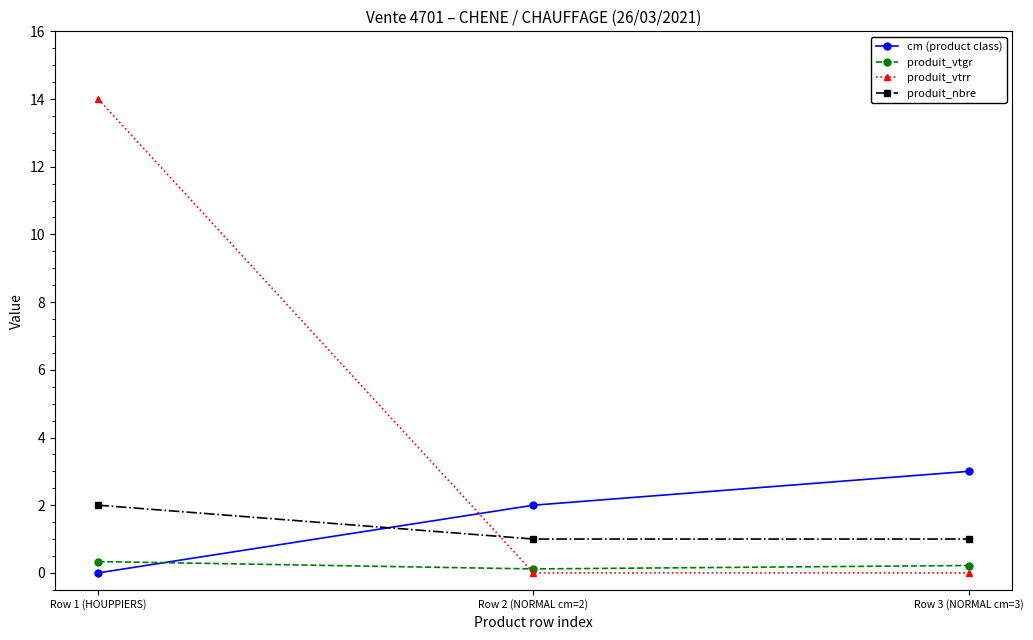

What is the sum of all produit_nbre values?

4.0